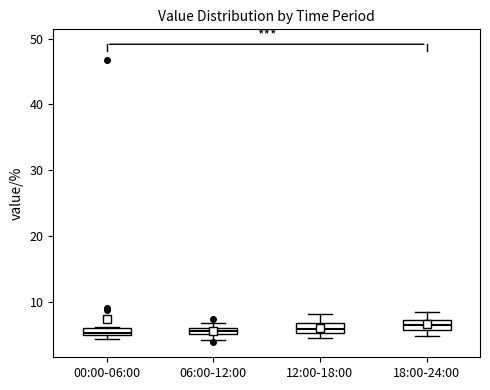

Where is the lower edge of the box for 06:00-12:00 on the y-axis? The values are not printed on the chart, so give them approximately, as read against the axis.

5